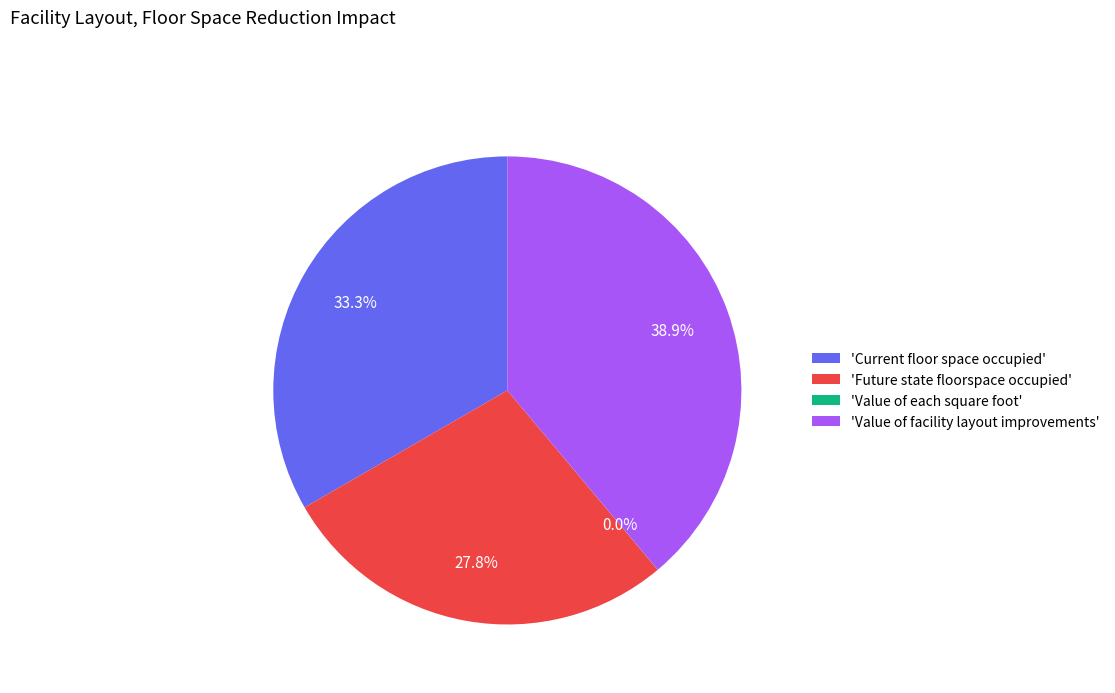

Does 'Current floor space occupied' account for over 50% of the chart?

No